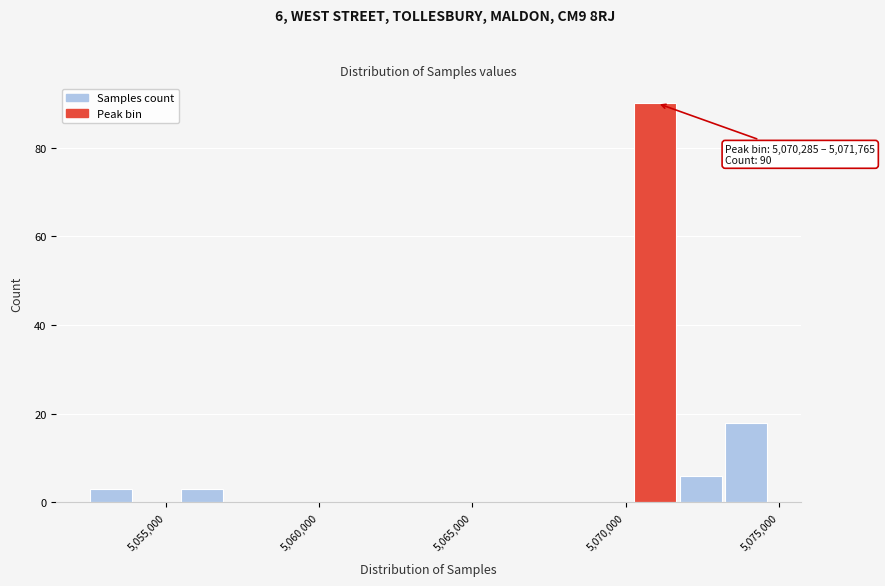

Read against the x-axis, roughly where is the centre of the tallest bar?

5071000